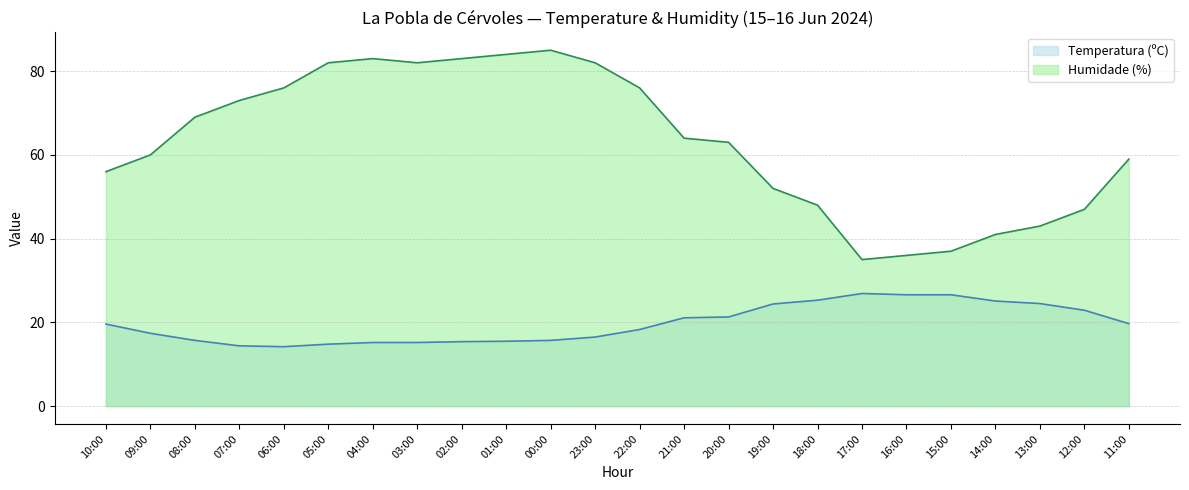

How many values in the Humidade (%) series exceed 64?

11